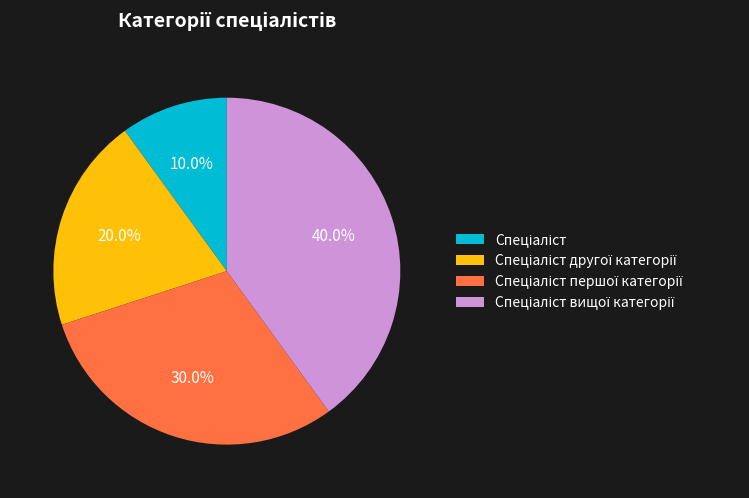

Is there any slice that represents more than half of the pie?

No